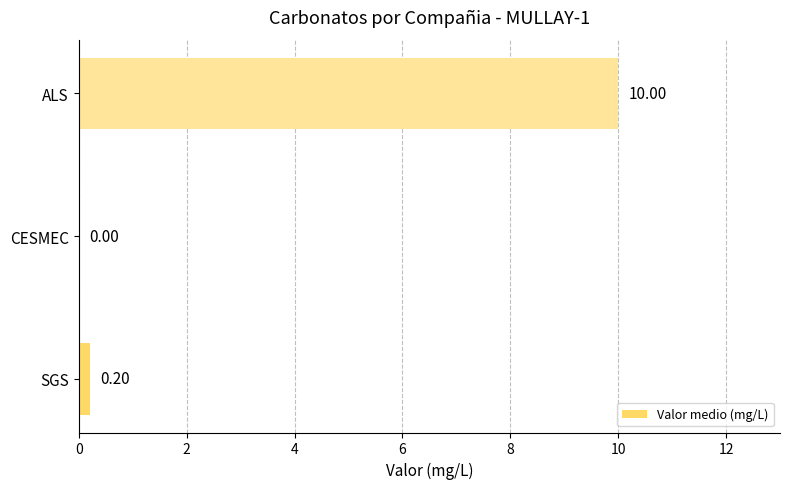

How many data points does each series have?

3